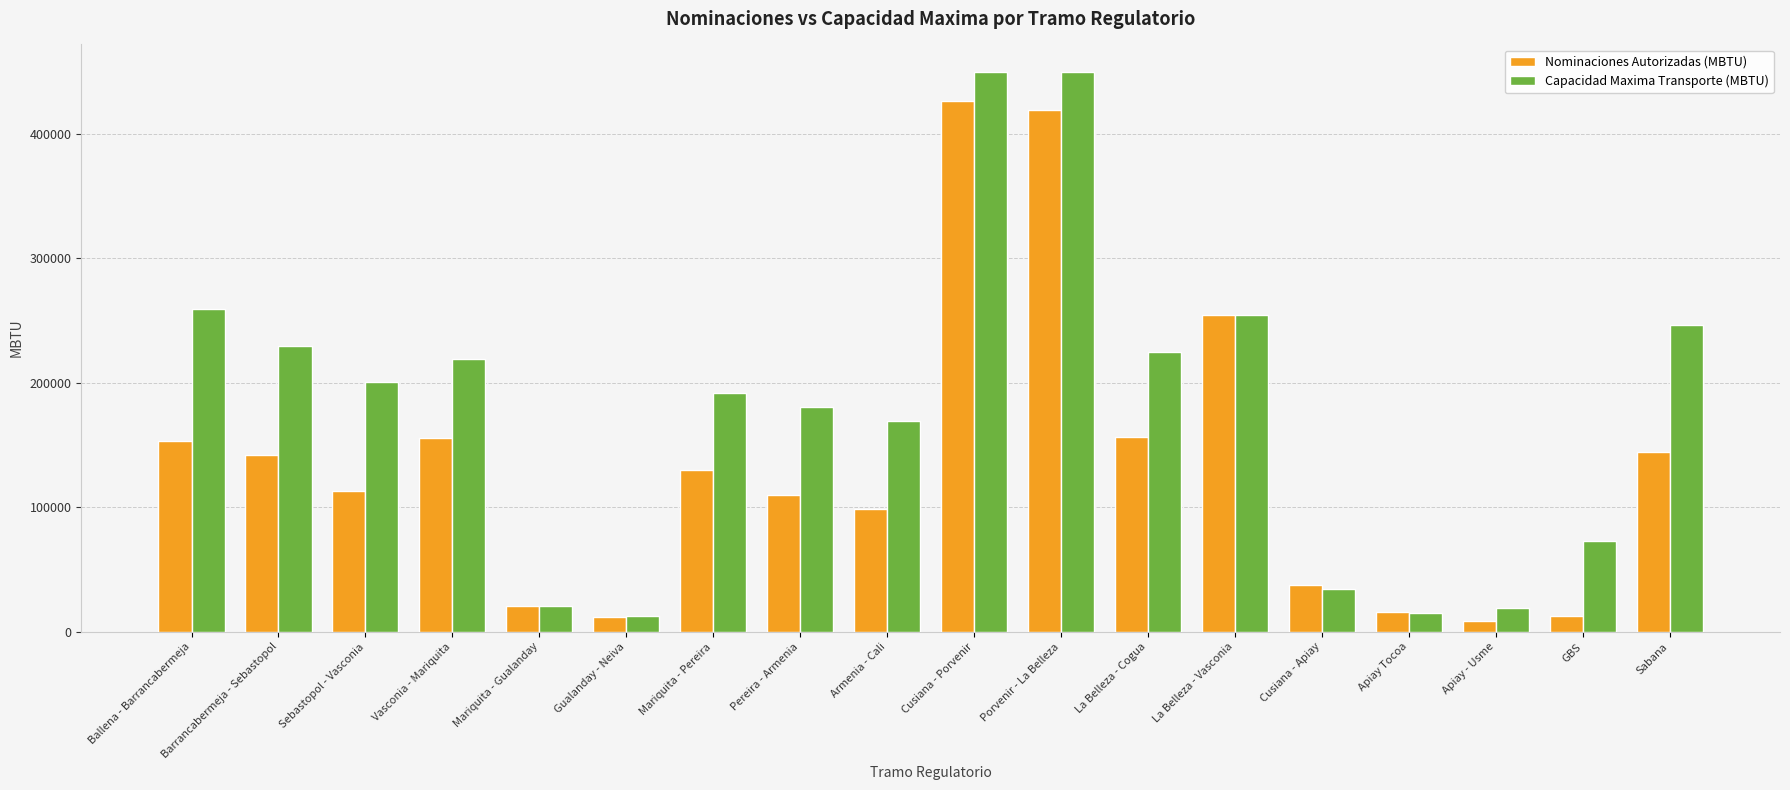

What is the label of the 12th bar from the left?

La Belleza - Cogua